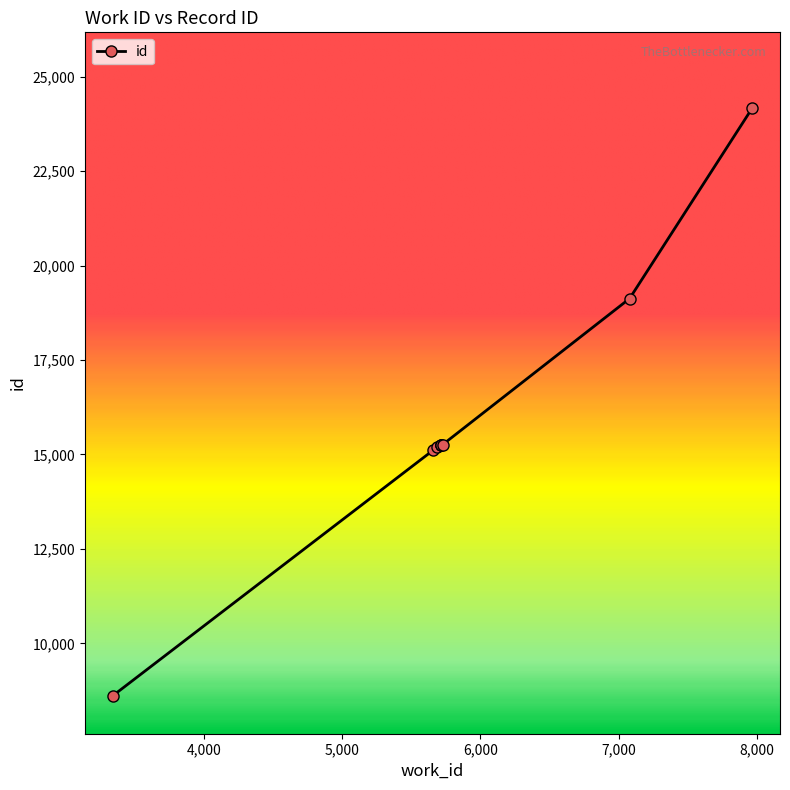

What is the maximum value shown in the chart?

24176